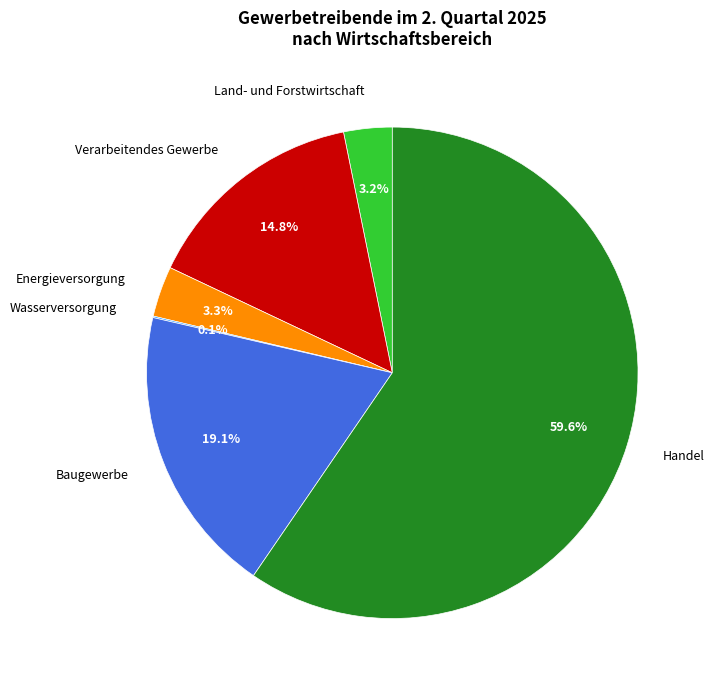

To the nearest percent, what is the difference between the largest and smallest slice percentages?

59%